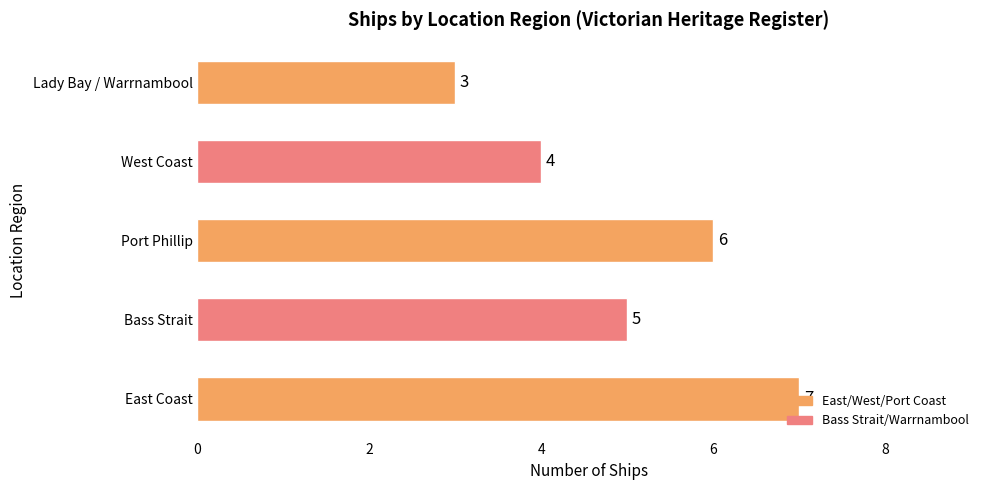

How many data points does each series have?

5